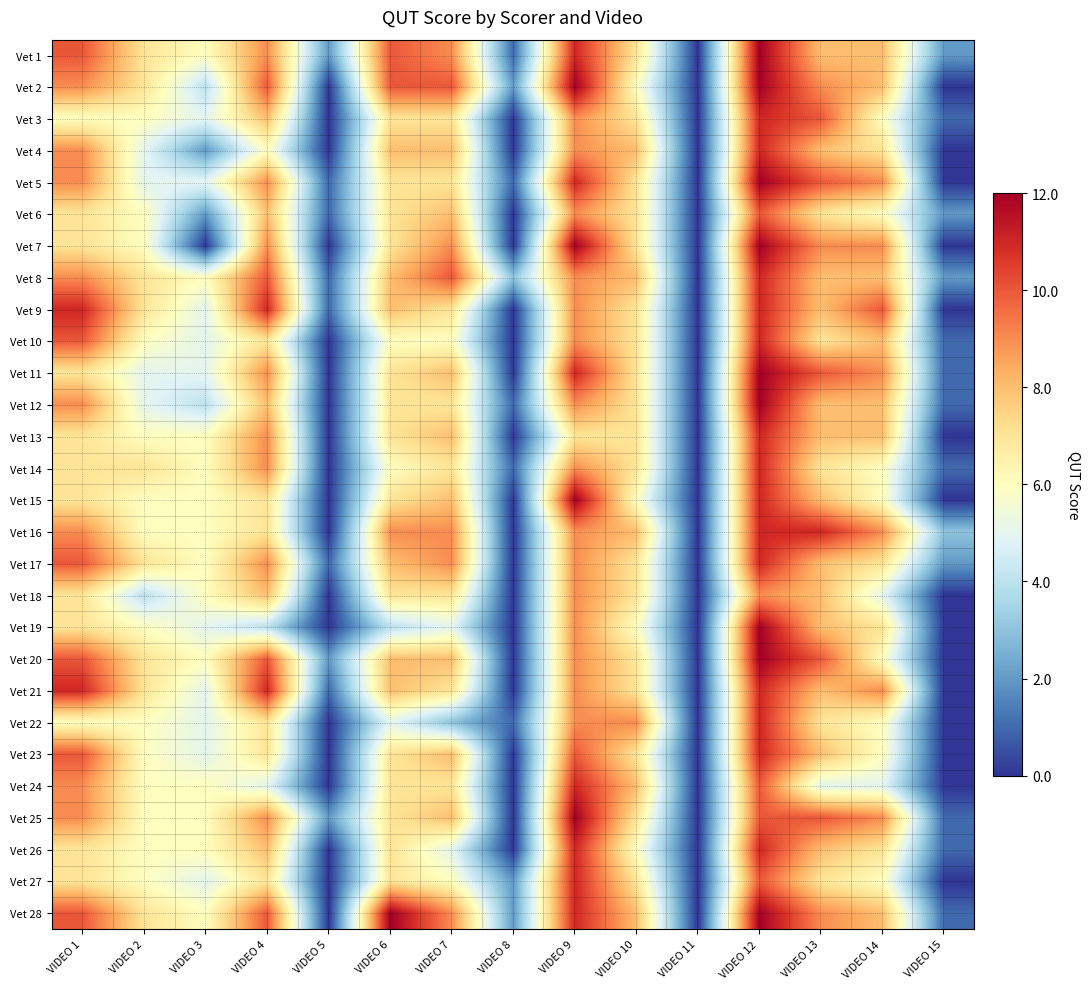

List the series in order of their peak value, highest first.

Vet 1, Vet 2, Vet 5, Vet 7, Vet 11, Vet 12, Vet 15, Vet 19, Vet 20, Vet 25, Vet 28, Vet 3, Vet 4, Vet 8, Vet 9, Vet 10, Vet 13, Vet 14, Vet 16, Vet 17, Vet 21, Vet 22, Vet 23, Vet 24, Vet 26, Vet 27, Vet 6, Vet 18